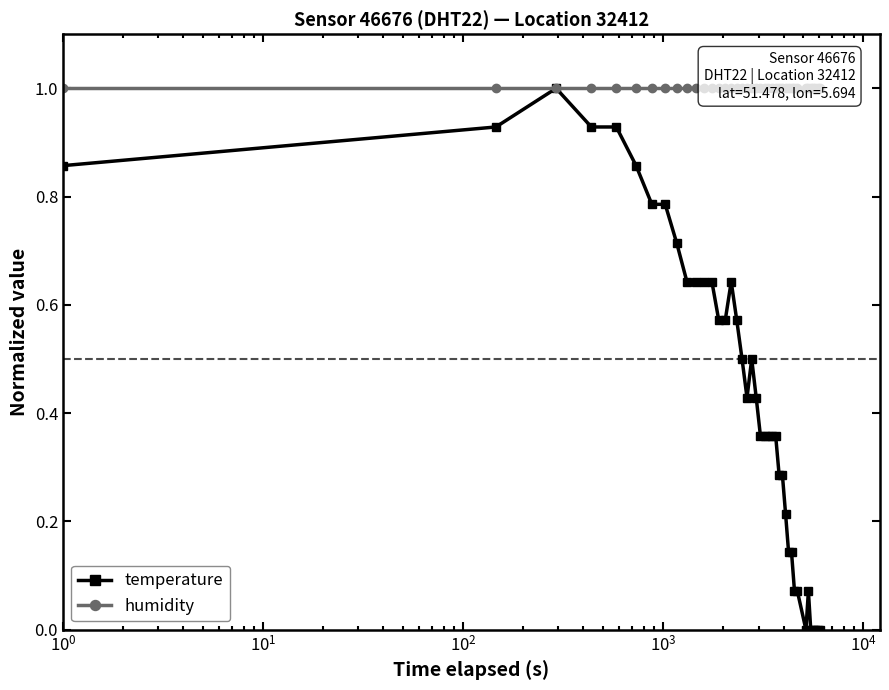

True or false: temperature has more than 0 points higher than both neighbors.

True